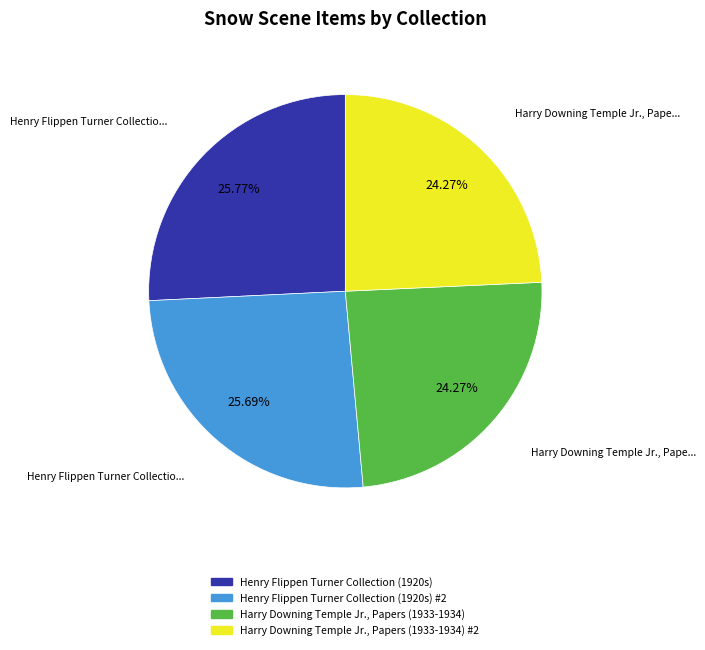

The Harry Downing Temple Jr., Papers (1933-1934) #2 slice represents 24% of the pie. True or false?

True